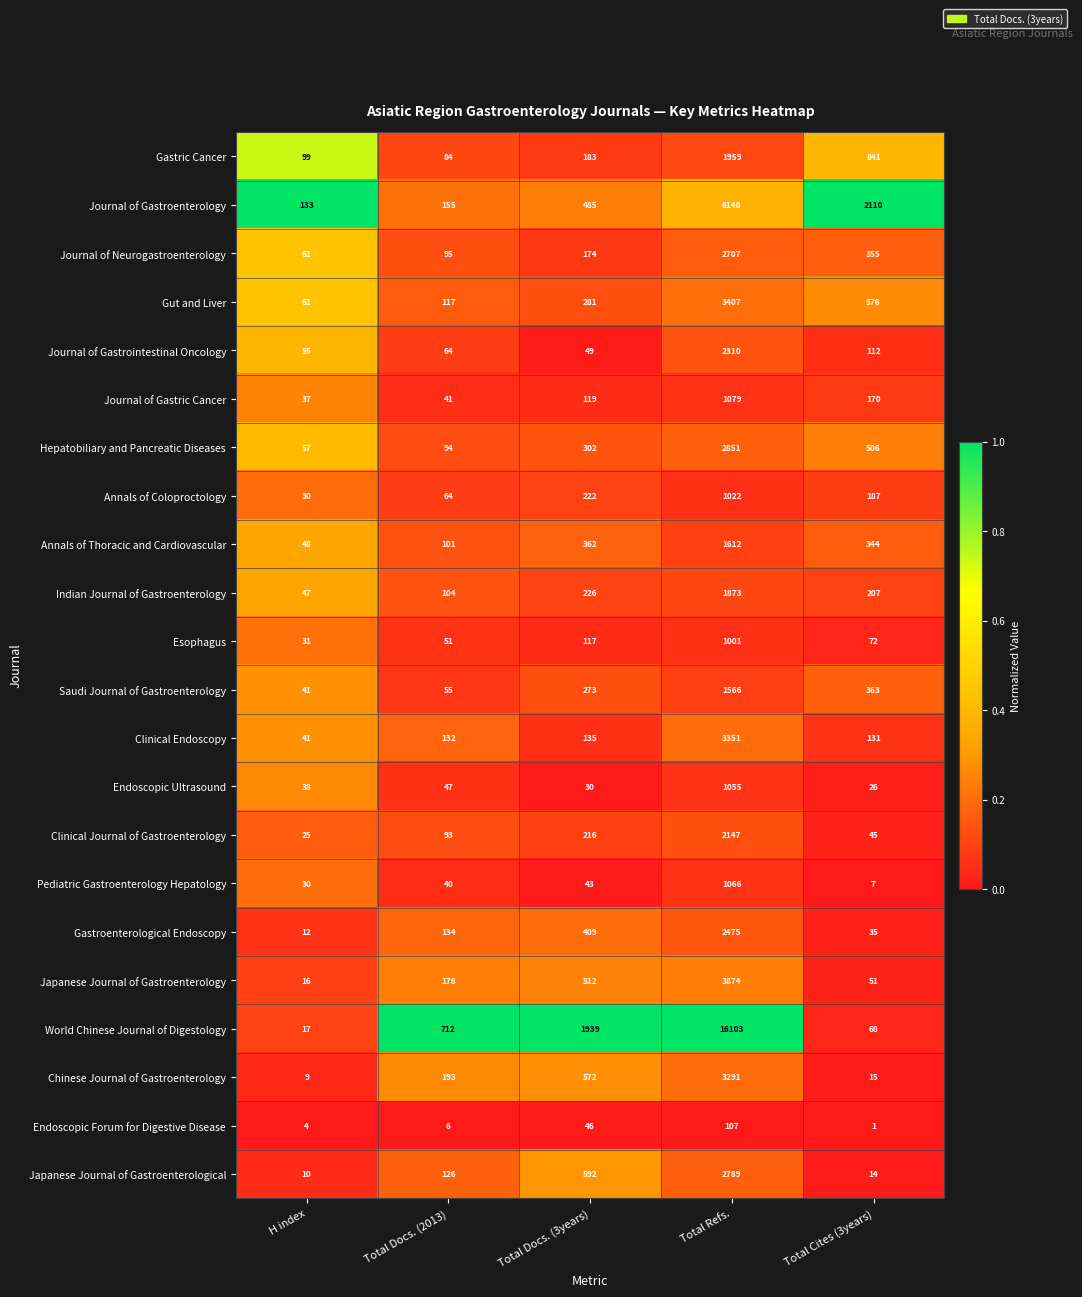

What is the difference between the maximum and minimum values in the Clinical Journal of Gastroenterology series?

2122